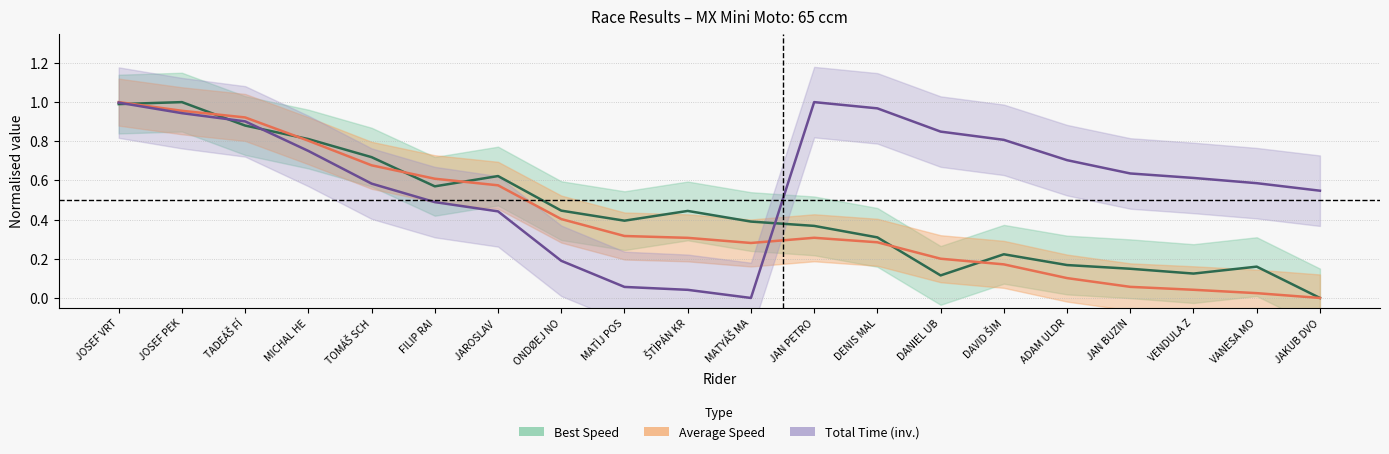

What is the total value across all series at VENDULA Z?

0.8